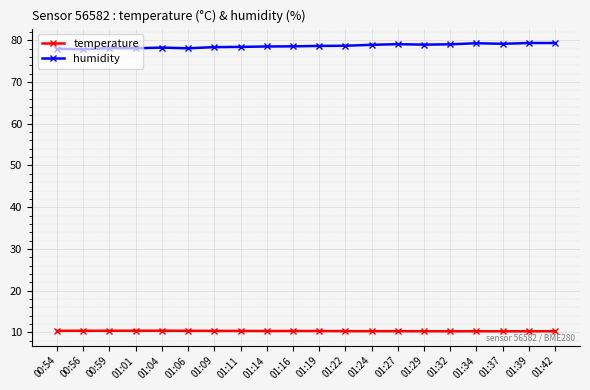

What is the highest value of the humidity series?

79.3